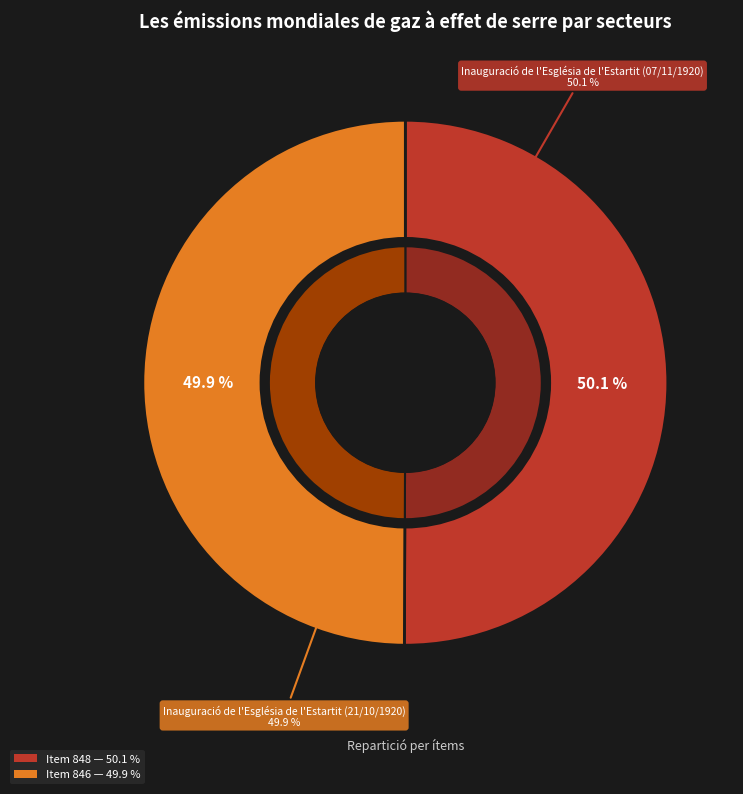

Is Inauguració de l'Església de l'Estartit (07/11/1920) the majority of the pie?

Yes